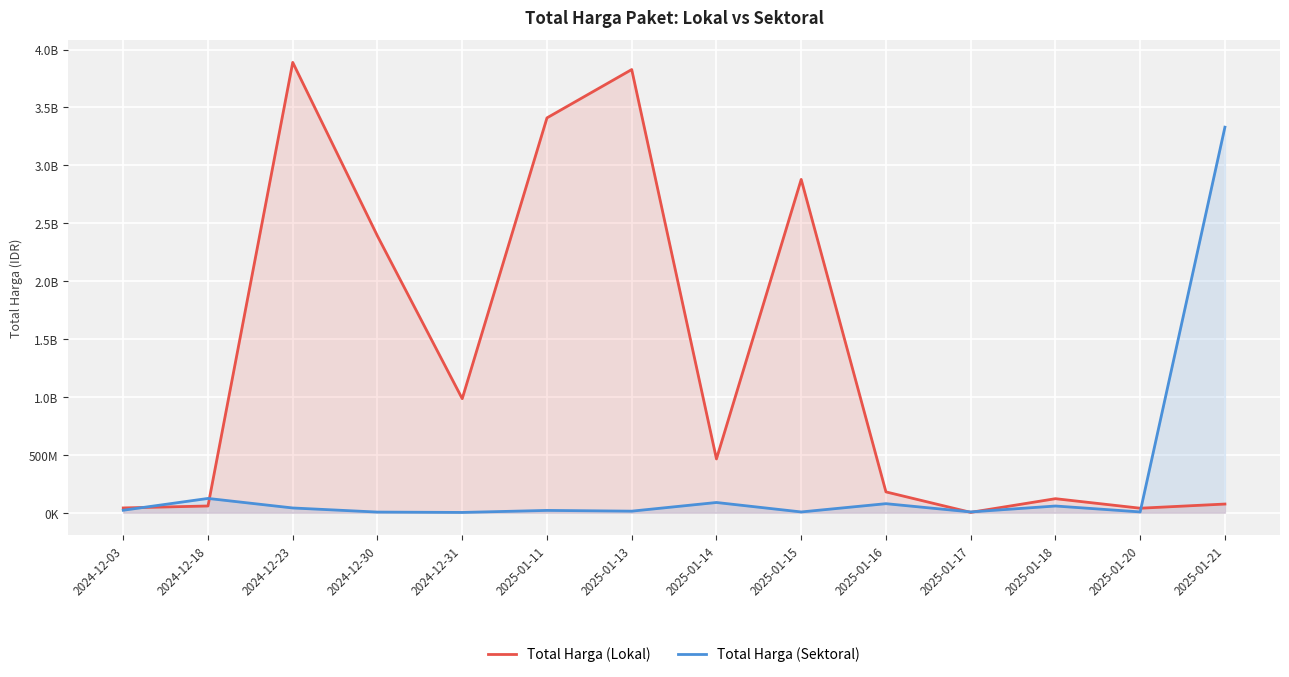

Which category has the highest value across all series?

2024-12-23